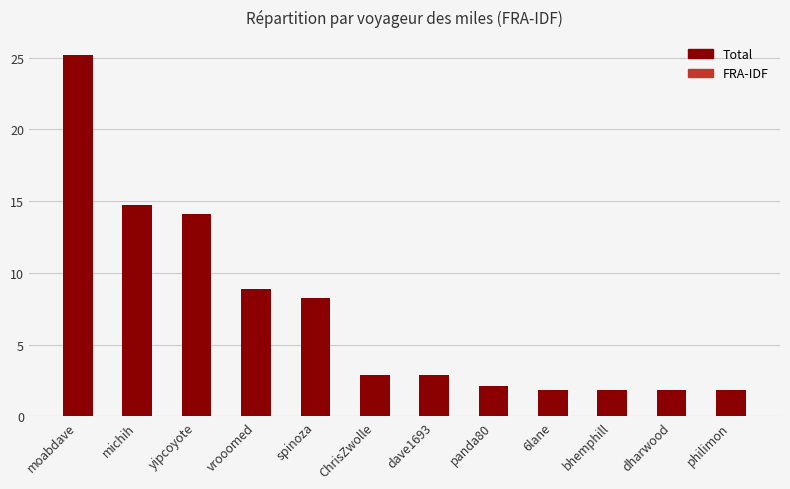

What is the sum of the values at dharwood and 6lane?

3.6